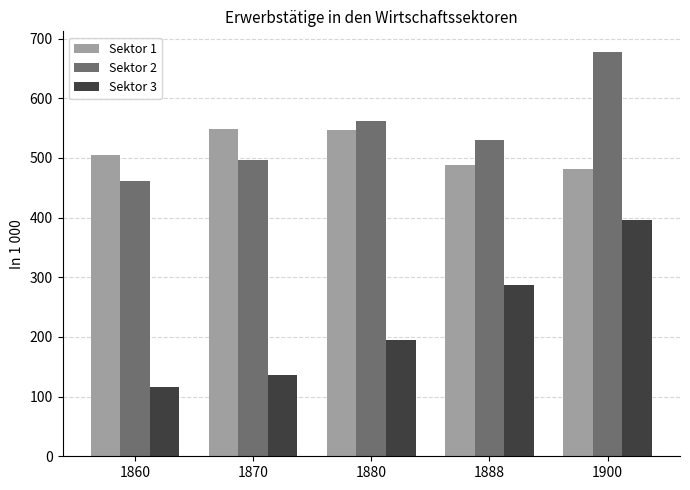

What is the total value across all series at 1900?

1555.2